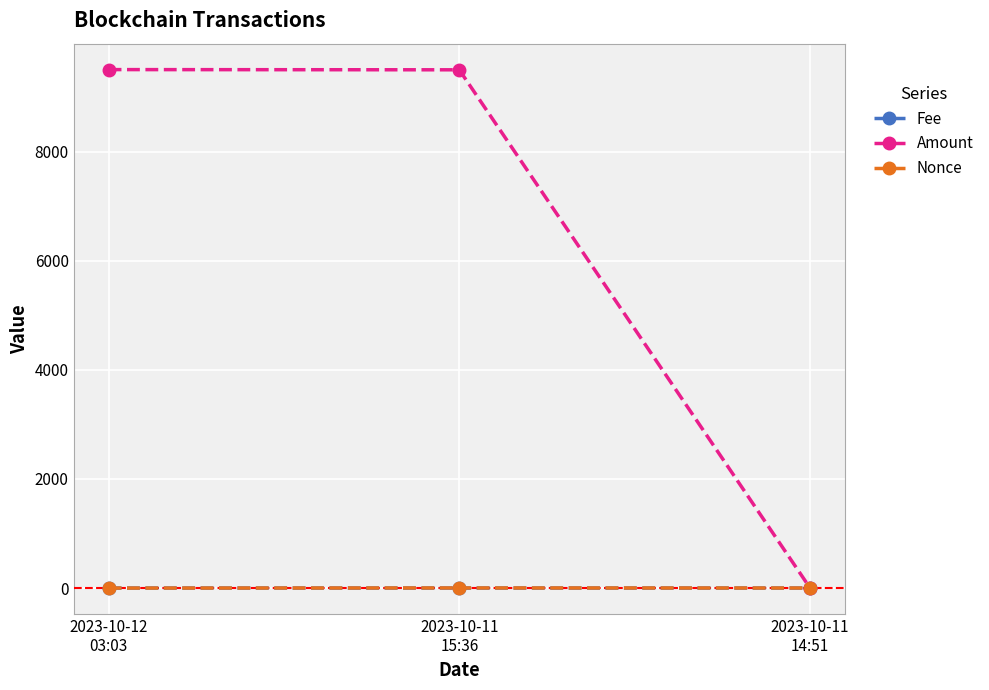

Does the chart have visible grid lines?

Yes